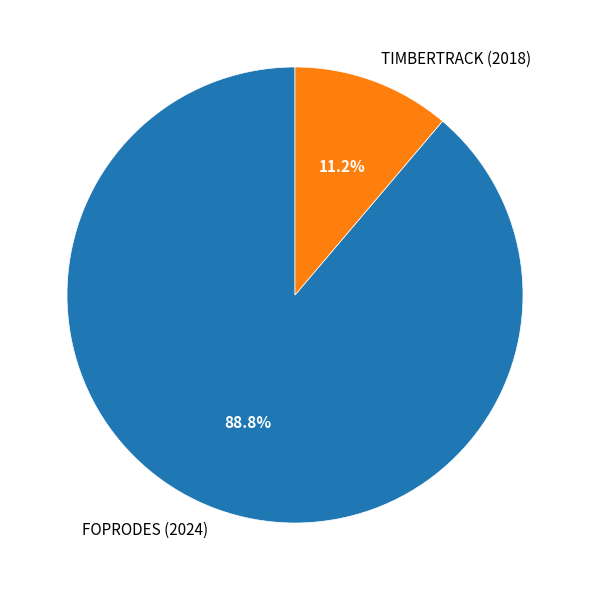

Is it true that TIMBERTRACK (2018) is 11% of the pie?

True